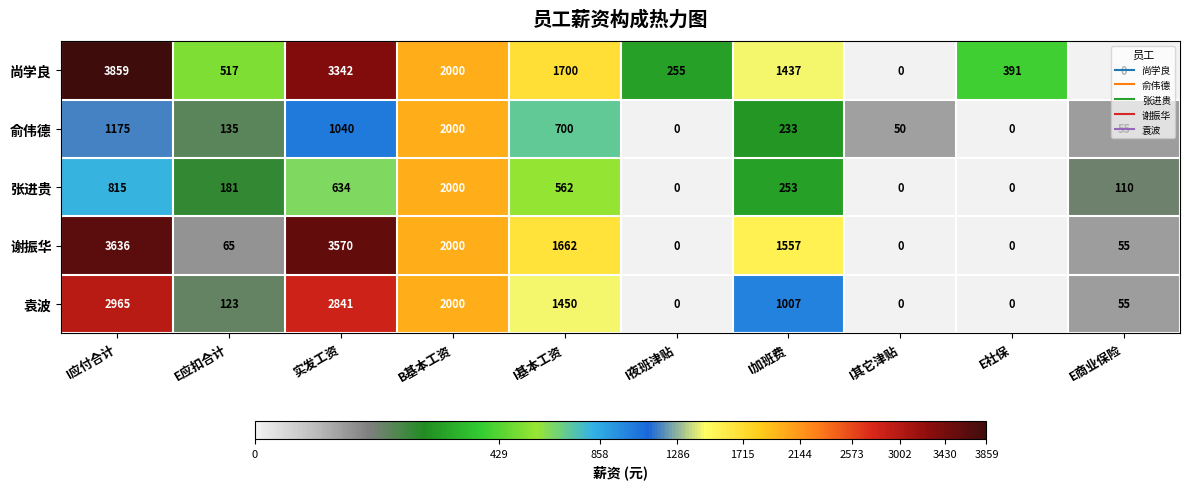

What is the difference between the 谢振华 values at I夜班津贴 and B基本工资?

2000